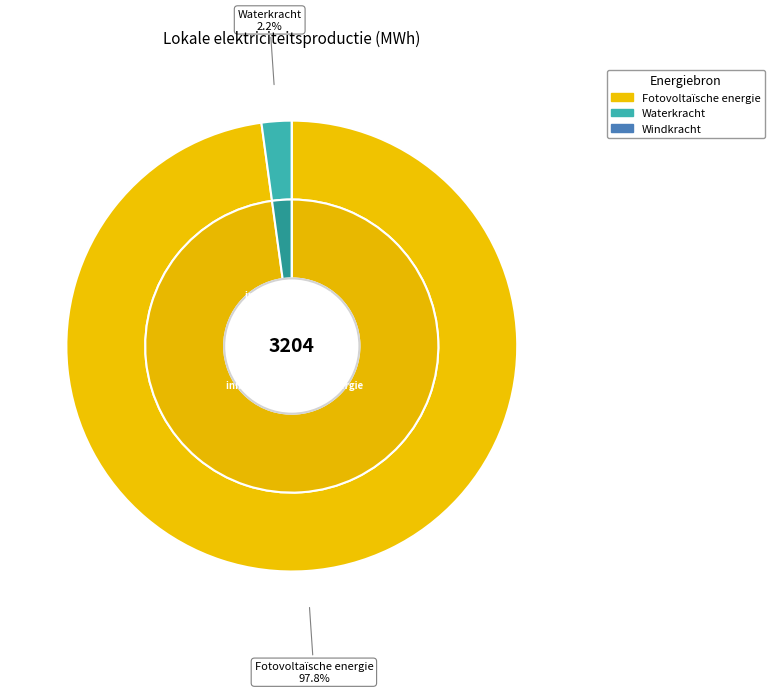

Count the number of slices in the pie.

3